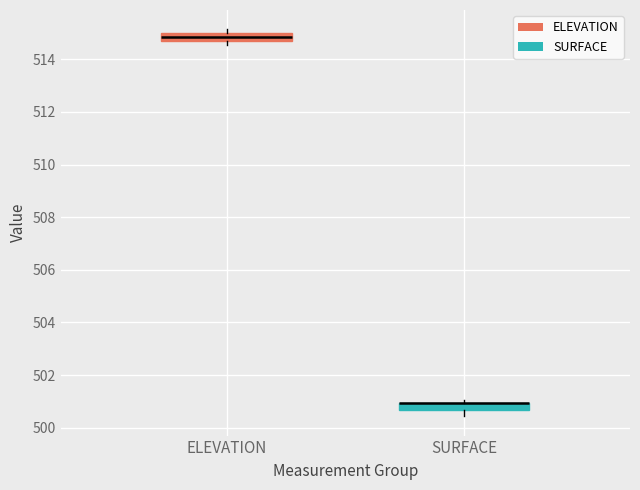

Where is the upper edge of the box for ELEVATION on the y-axis? The values are not printed on the chart, so give them approximately, as read against the axis.

515.0